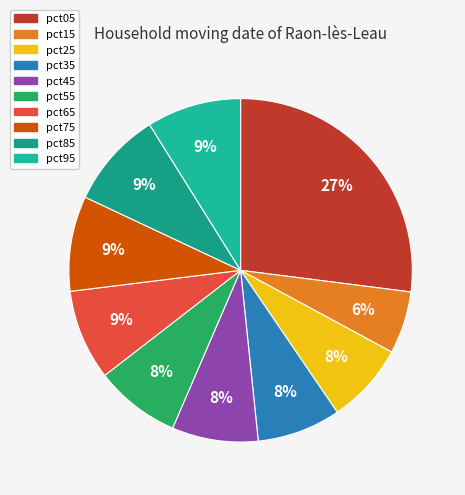

To the nearest percent, what percentage of the pie is pct15?

6%